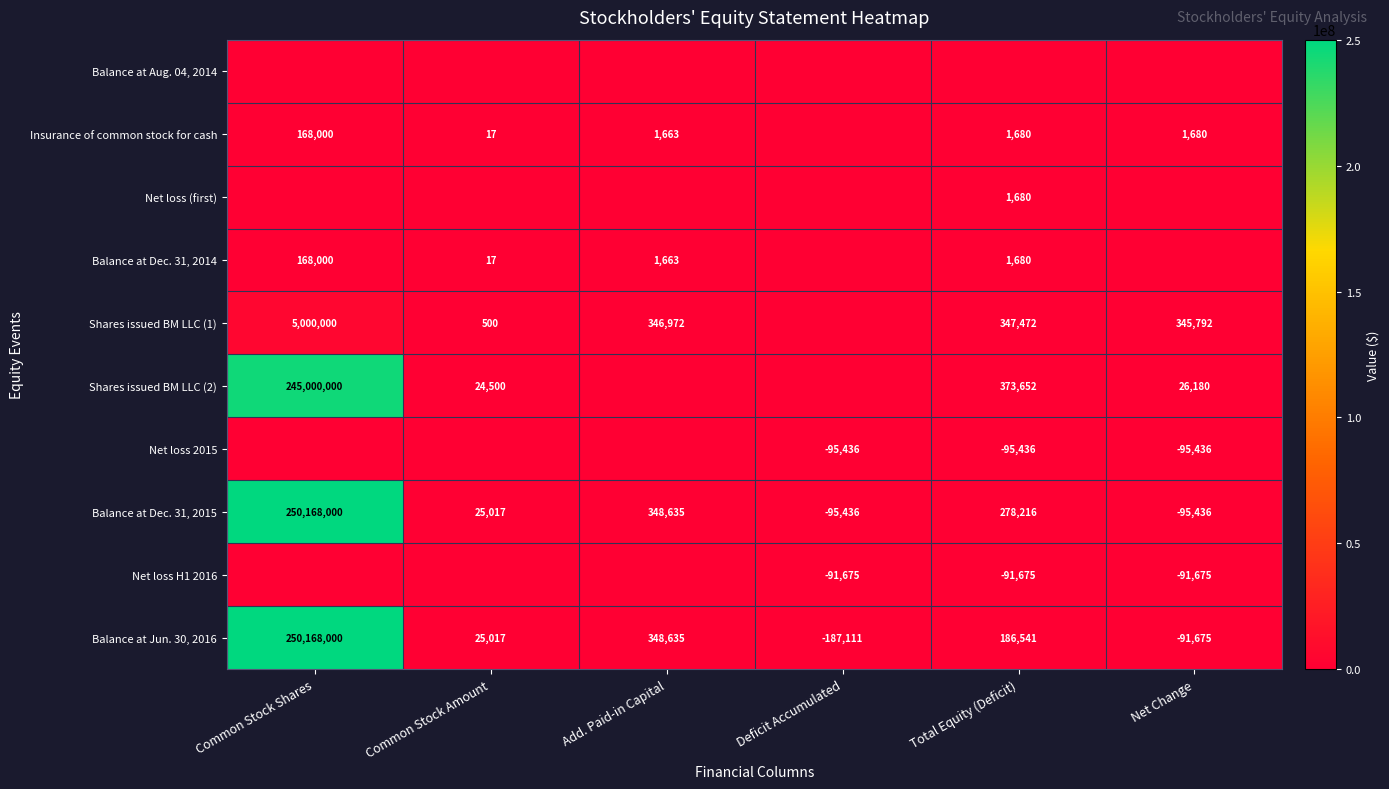

How many values in the Balance at Jun. 30, 2016 series are below 186541?

3